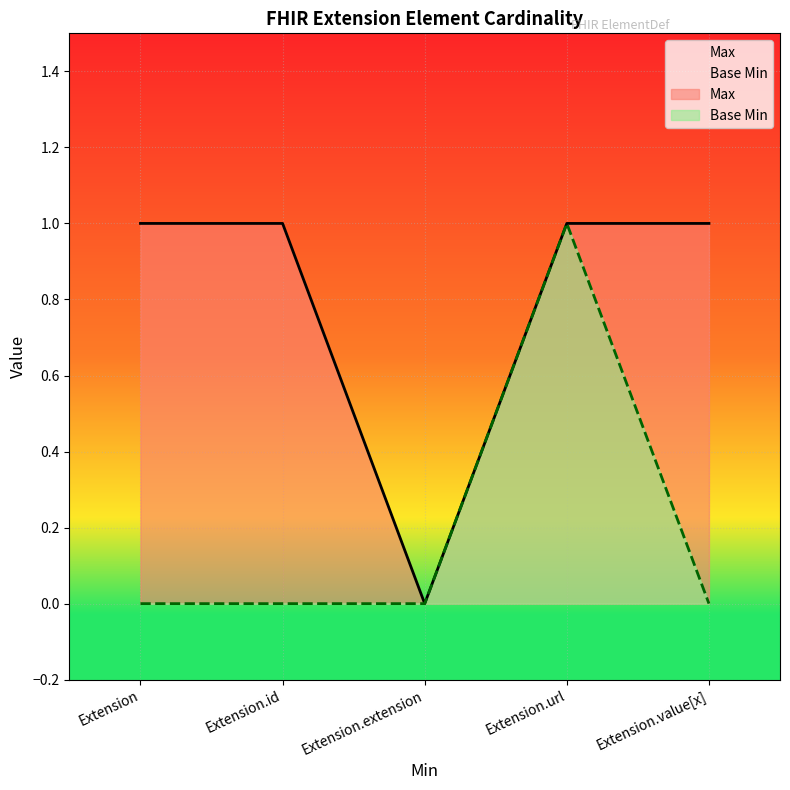

What is the total value across all series at Extension.id?

1